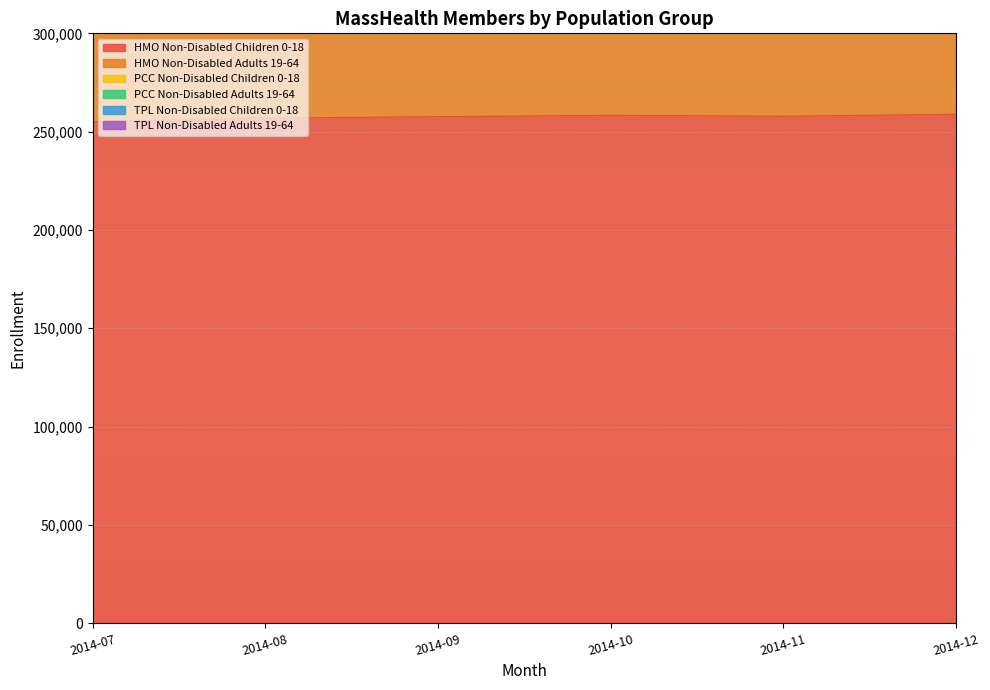

At which category does the chart reach its minimum across all series?

2014-07